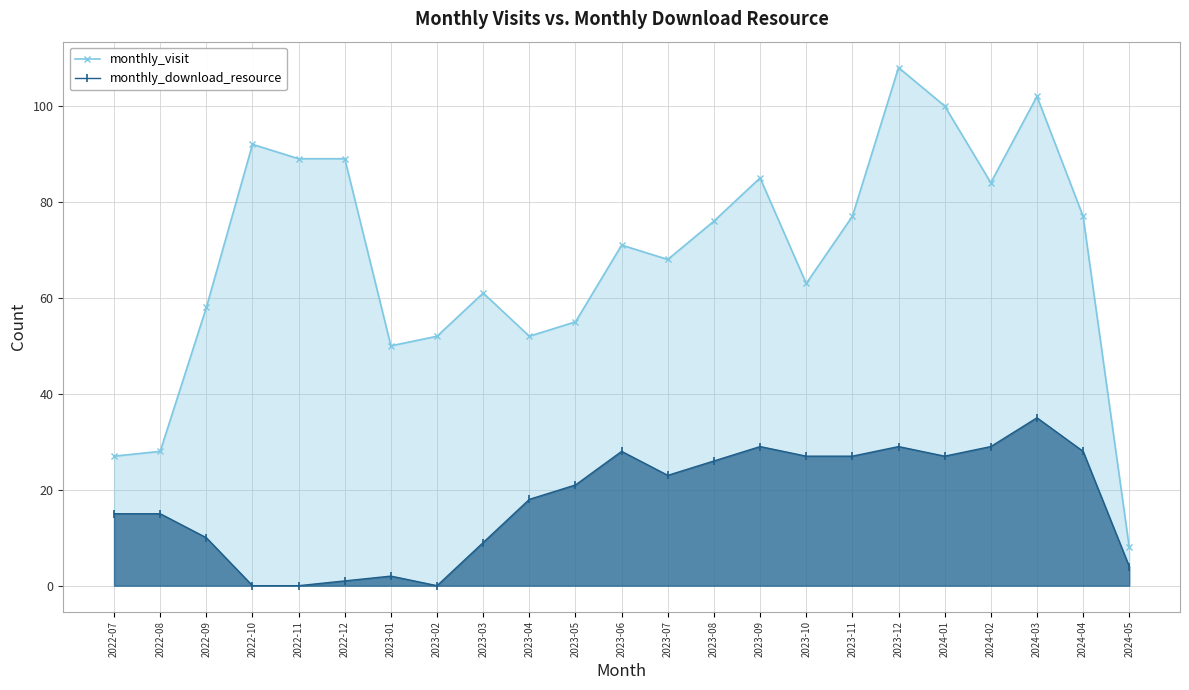

What is the greatest value displayed?

108